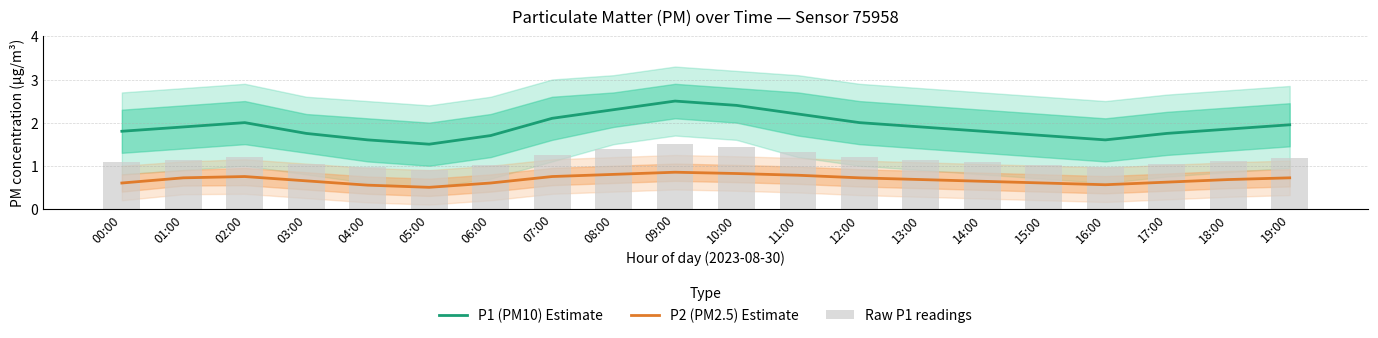

What is the smallest value displayed?

0.5